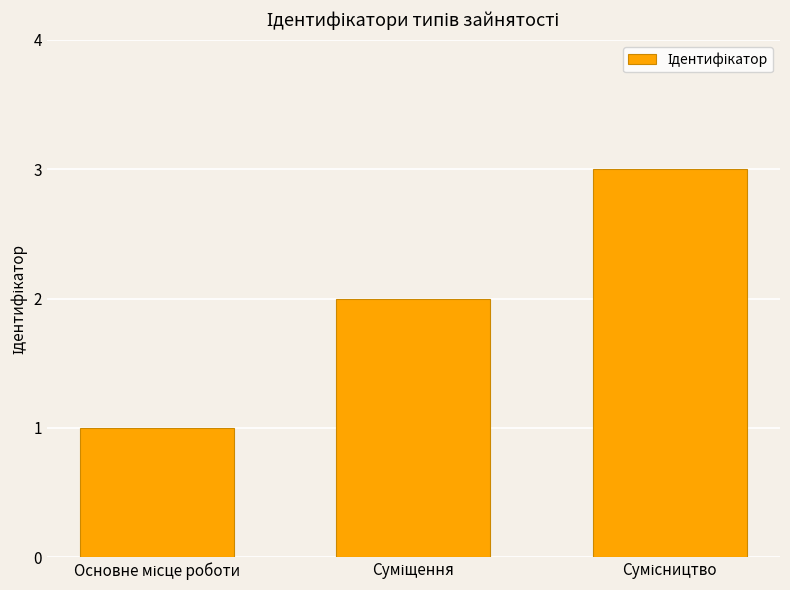

What is the greatest value displayed?

3